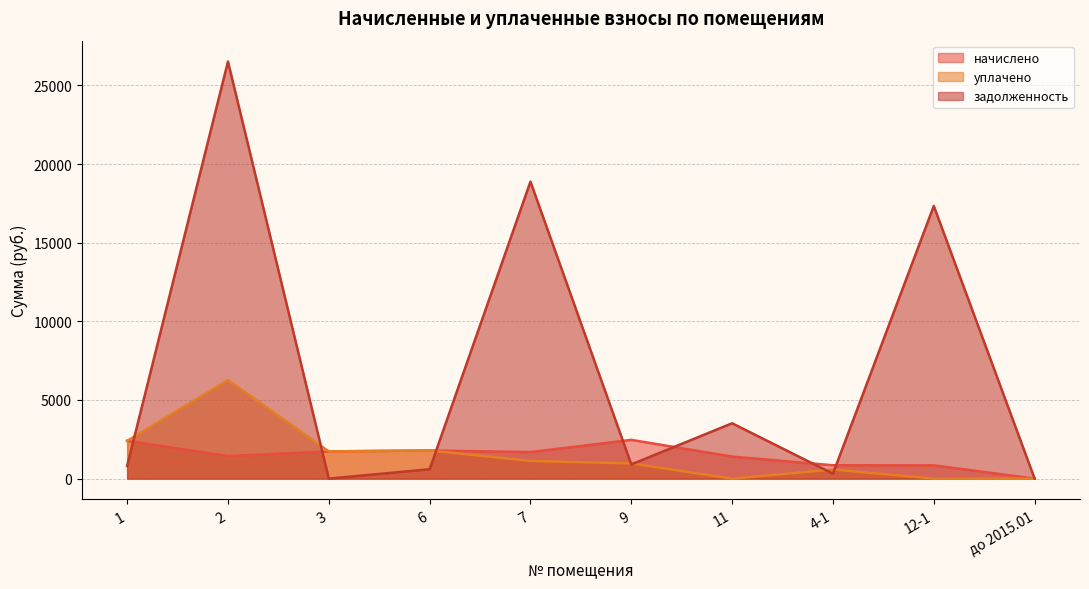

The уплачено series shows 966.6 at 9. True or false?

True